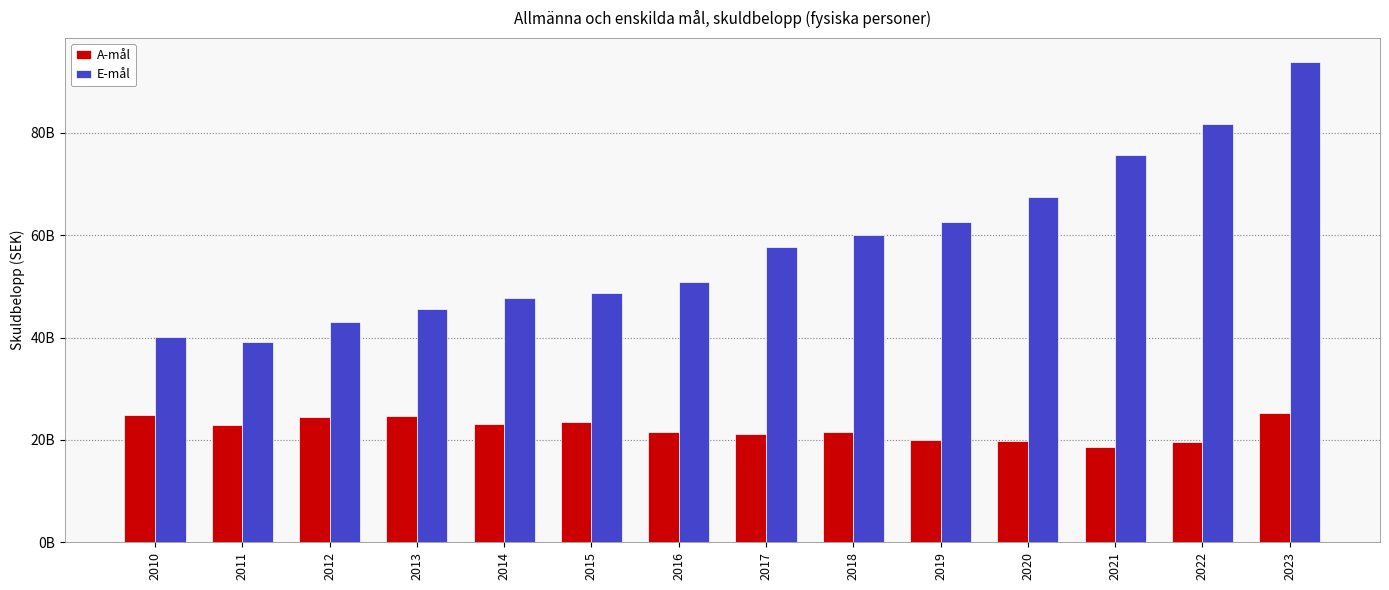

What is the sum of all A-mål values?

311321584025